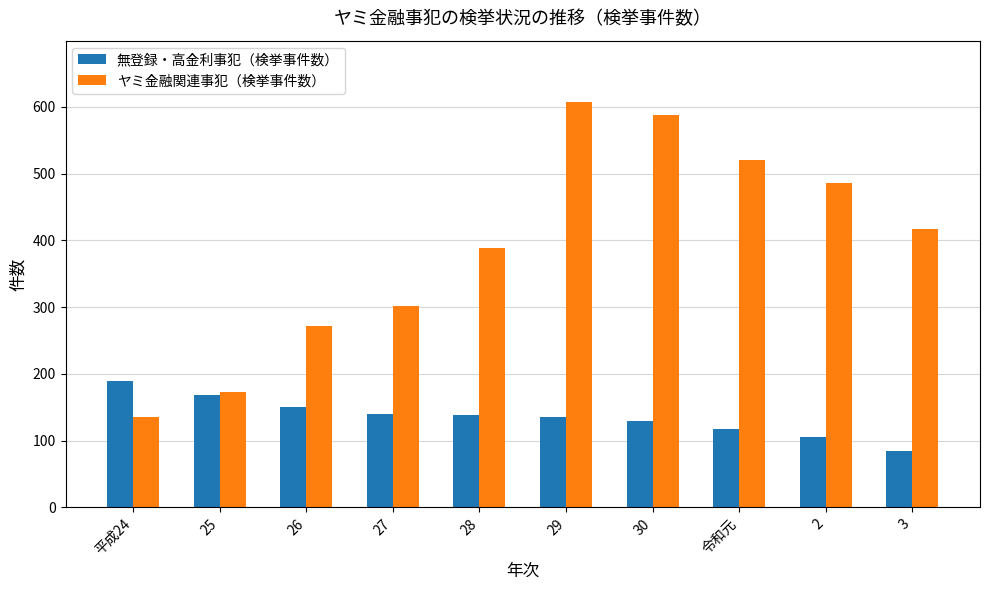

Which series has the largest total across all categories?

ヤミ金融関連事犯（検挙事件数）